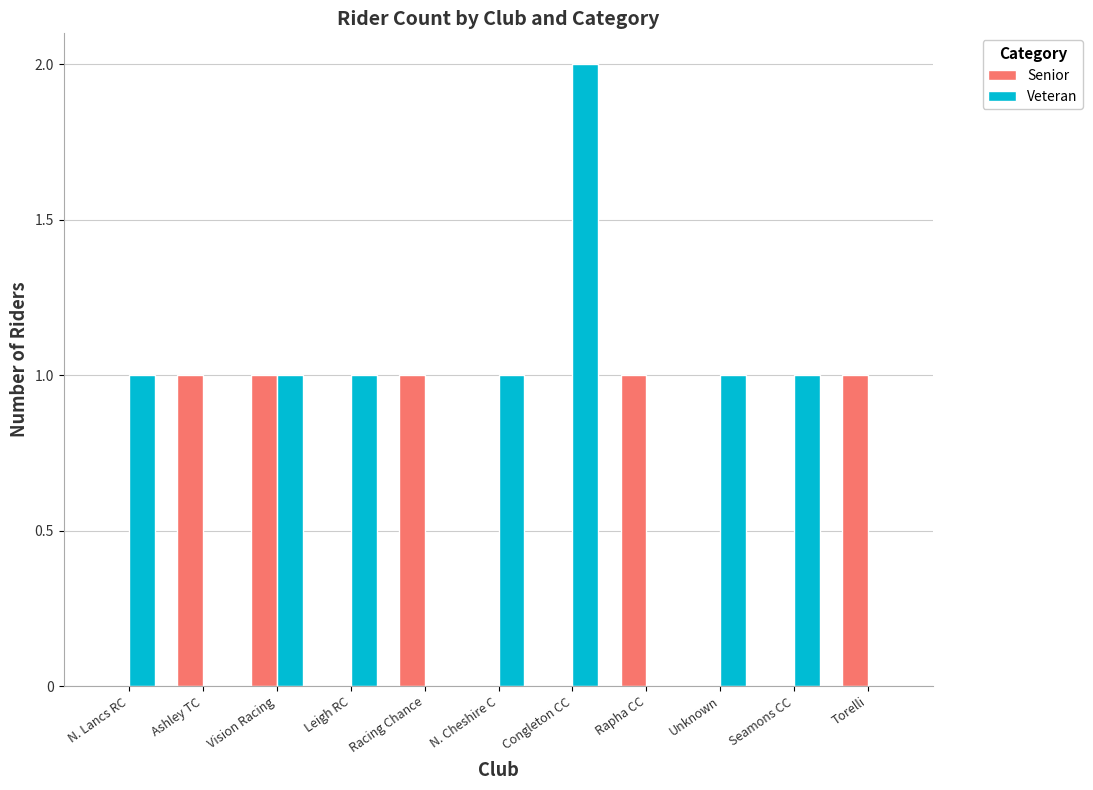

What is the sum of the Senior values at Ashley TC and Unknown?

1